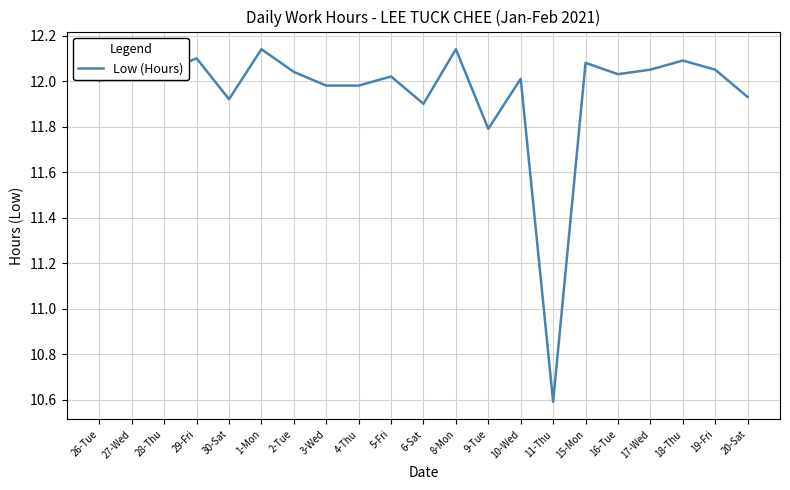

What is the smallest value displayed?

10.6